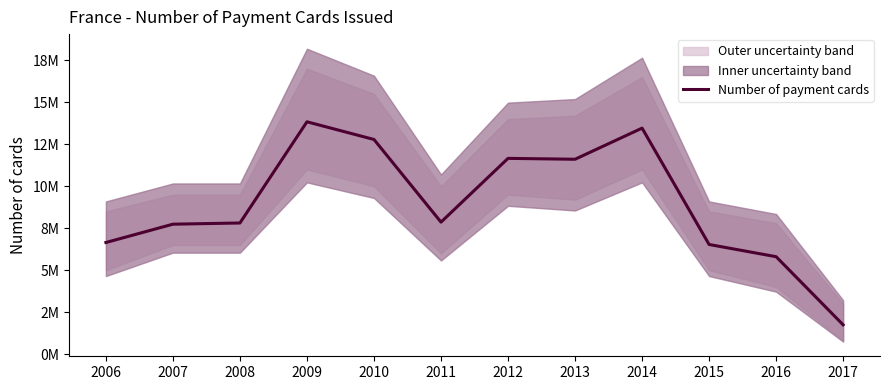

Where is the first local maximum?

2009